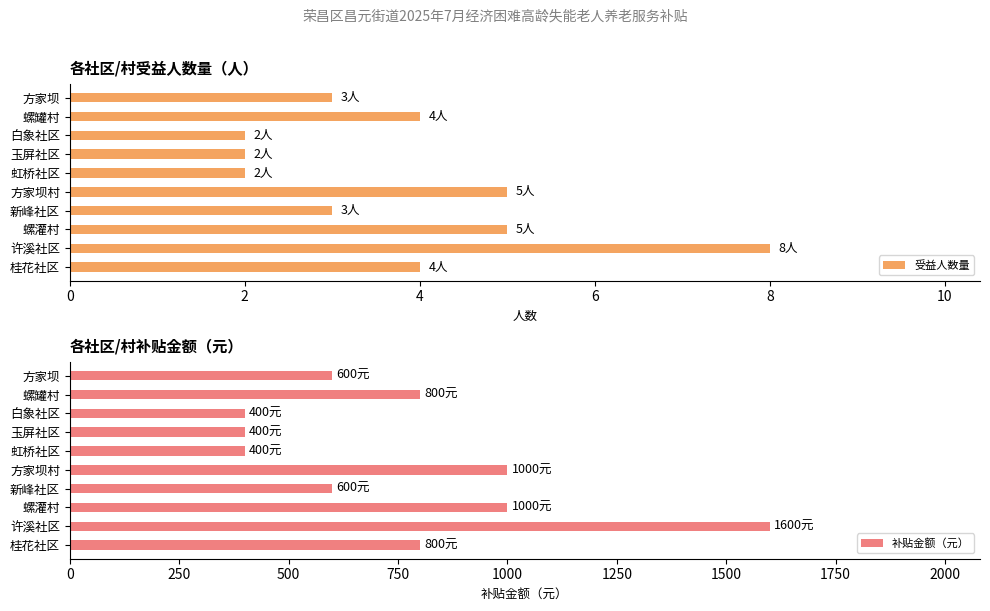

The 受益人数量 series shows 1 at 螺灌村. True or false?

False